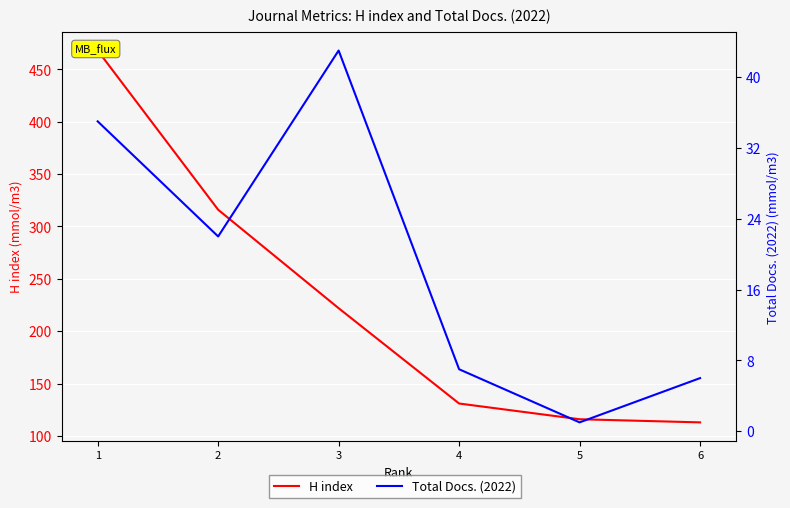

What is the spread (max minus min) of values at 6?

107